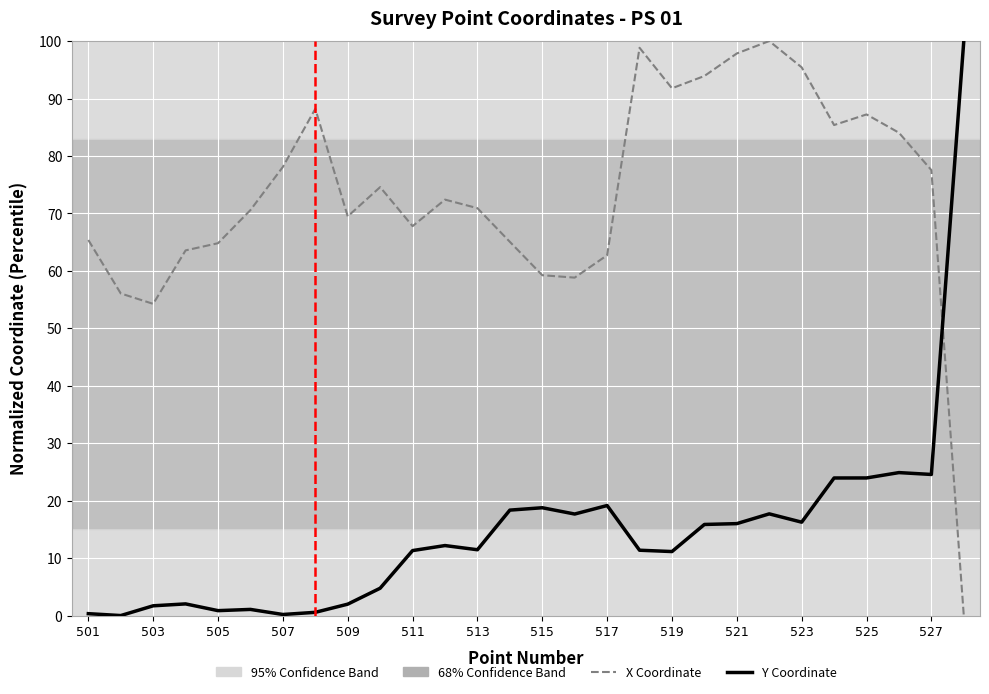

What is the maximum value for X Coordinate?

100.0